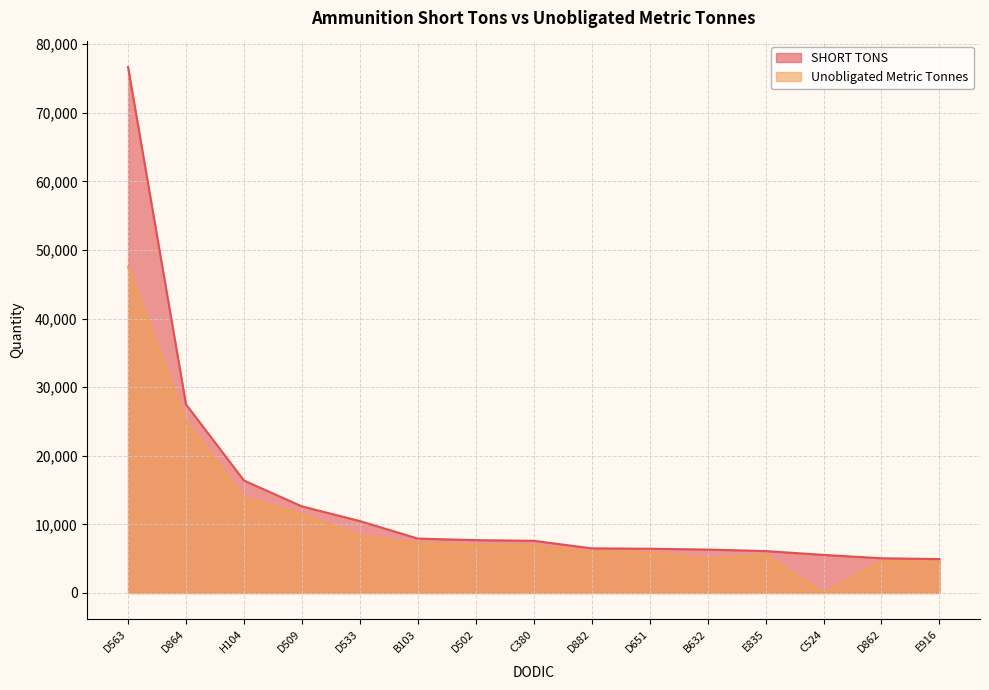

What is the difference between the maximum and minimum values in the SHORT TONS series?

71742.0